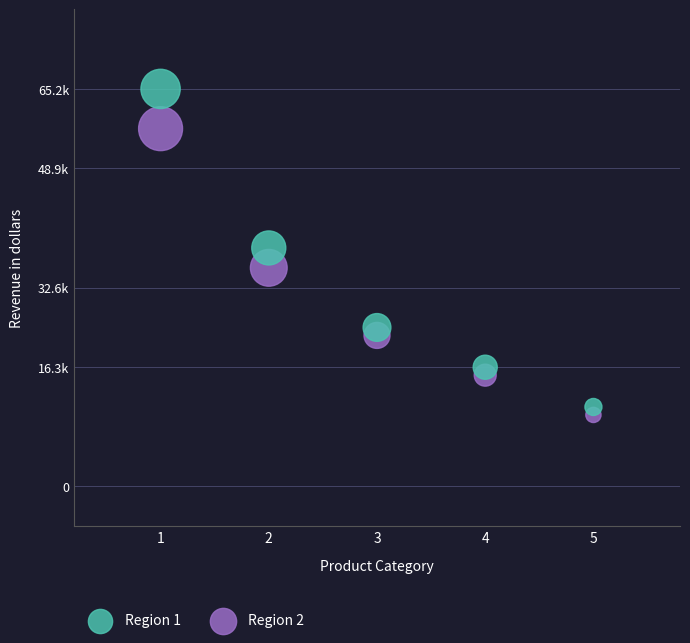

What are all the series names shown in the legend?

Region 1, Region 2